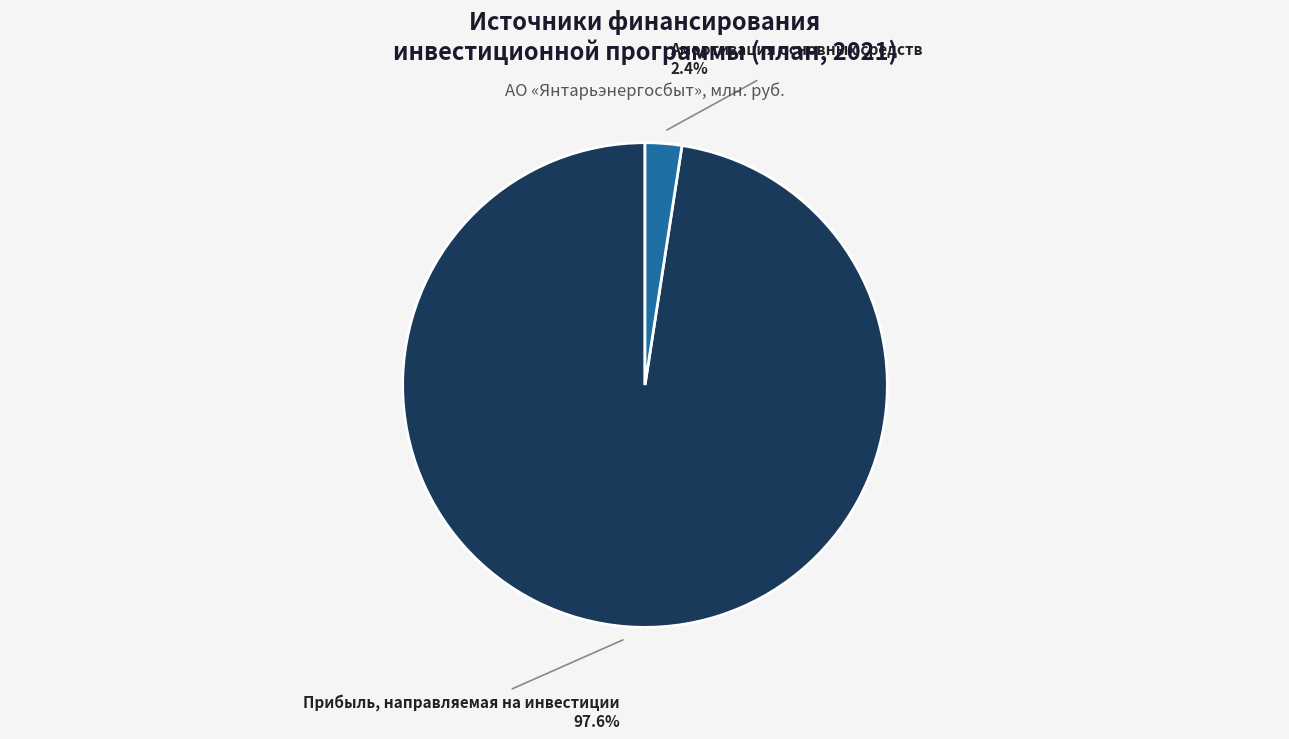

Which has a higher value, Прибыль, направляемая на инвестиции or Амортизация основных средств?

Прибыль, направляемая на инвестиции